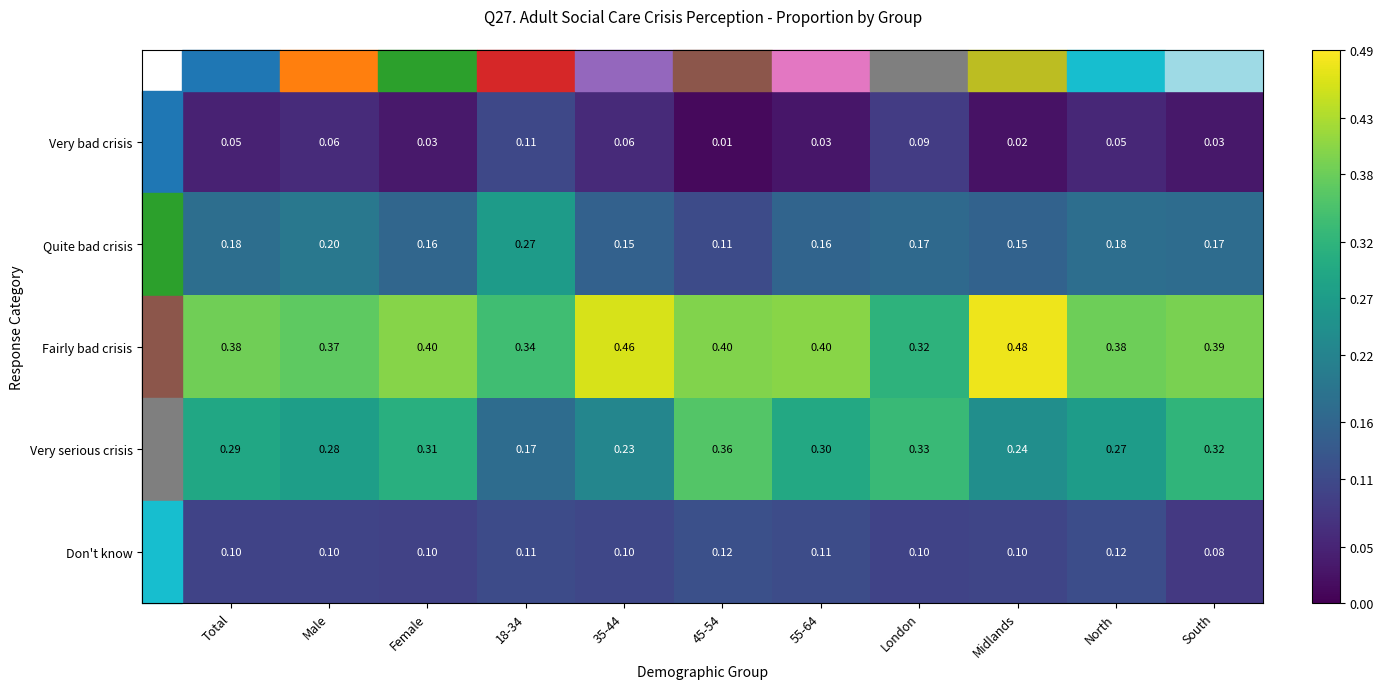

Which series has the widest spread of values?

Very serious crisis